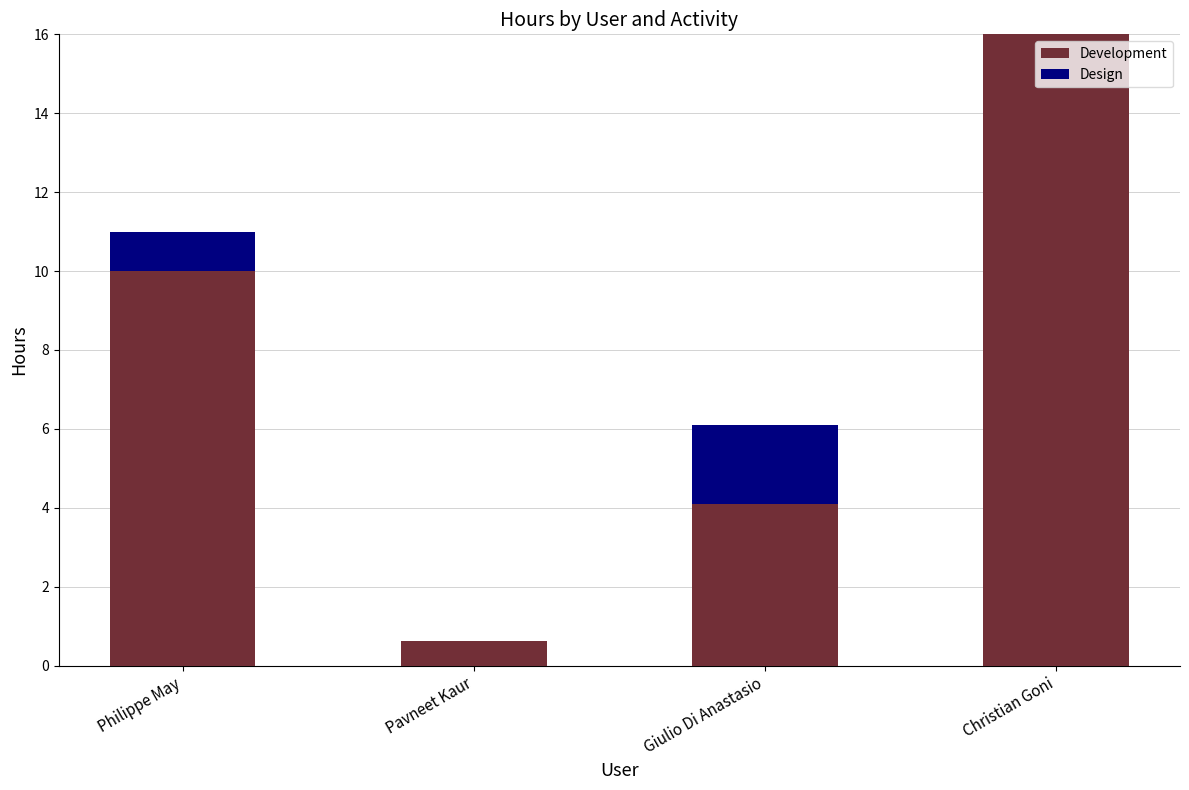

How many series are shown in this chart?

2